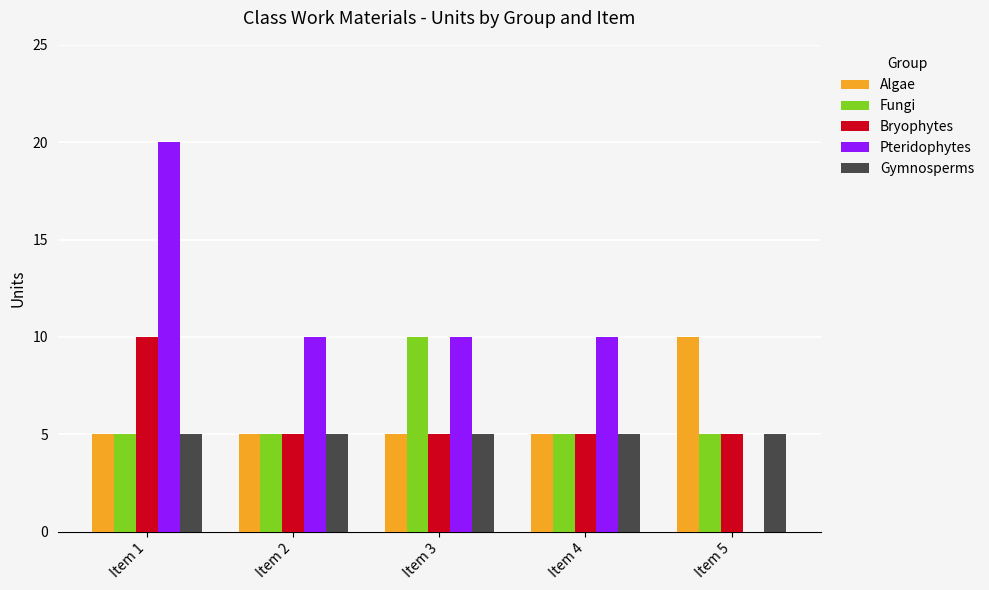

Which series has the largest total across all categories?

Pteridophytes